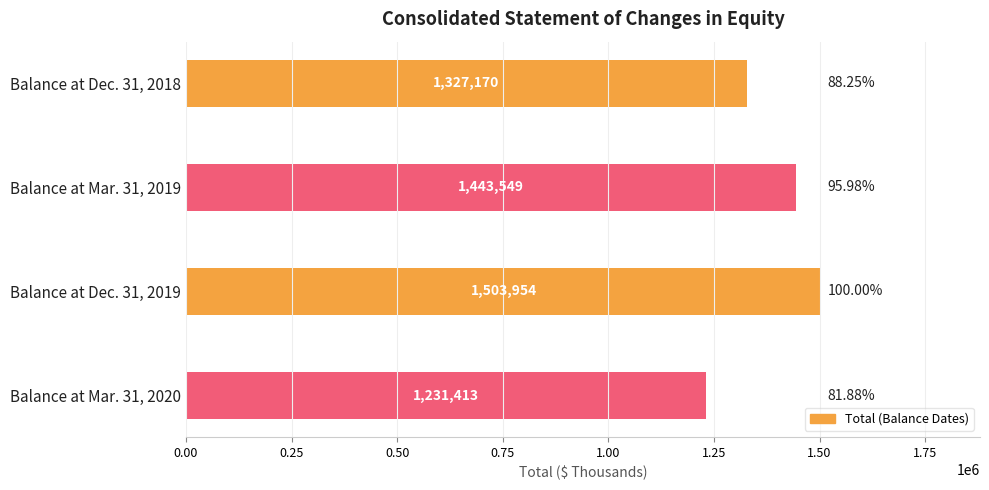

What is the difference between the second highest and minimum values?

212136